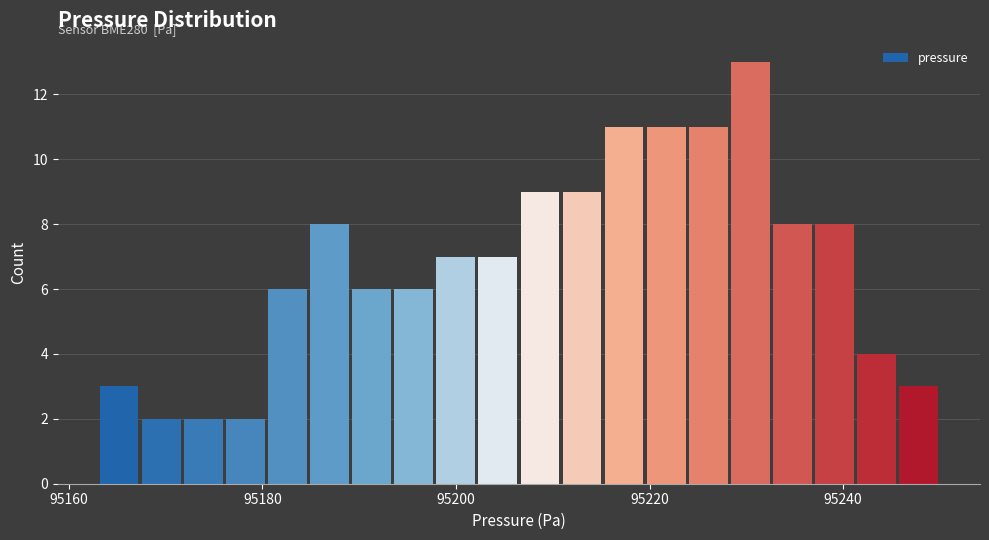

Read against the x-axis, roughly where is the centre of the tallest bar?

95230